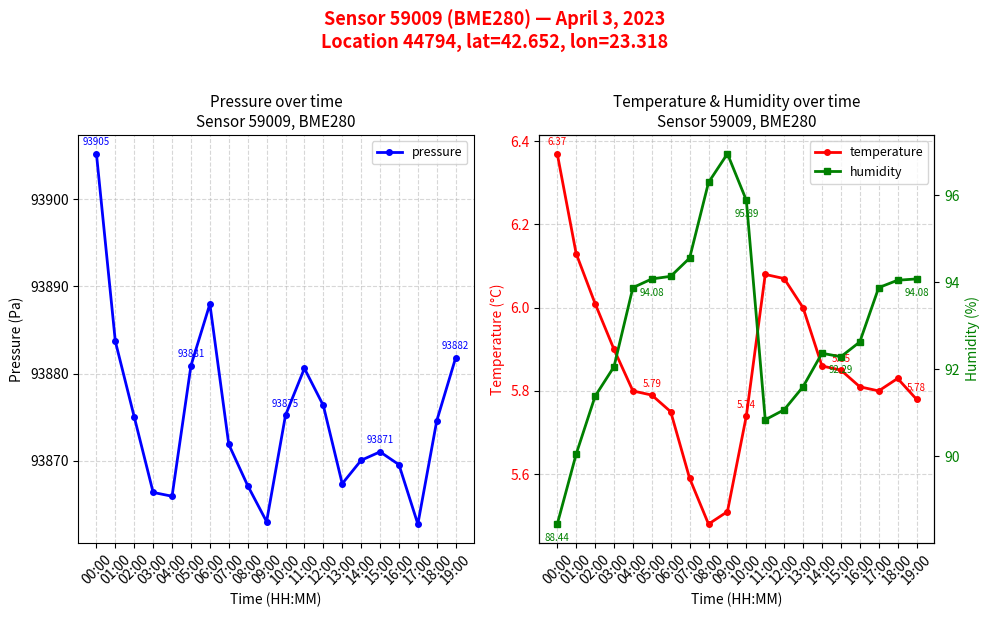

What is the smallest value displayed?

5.5